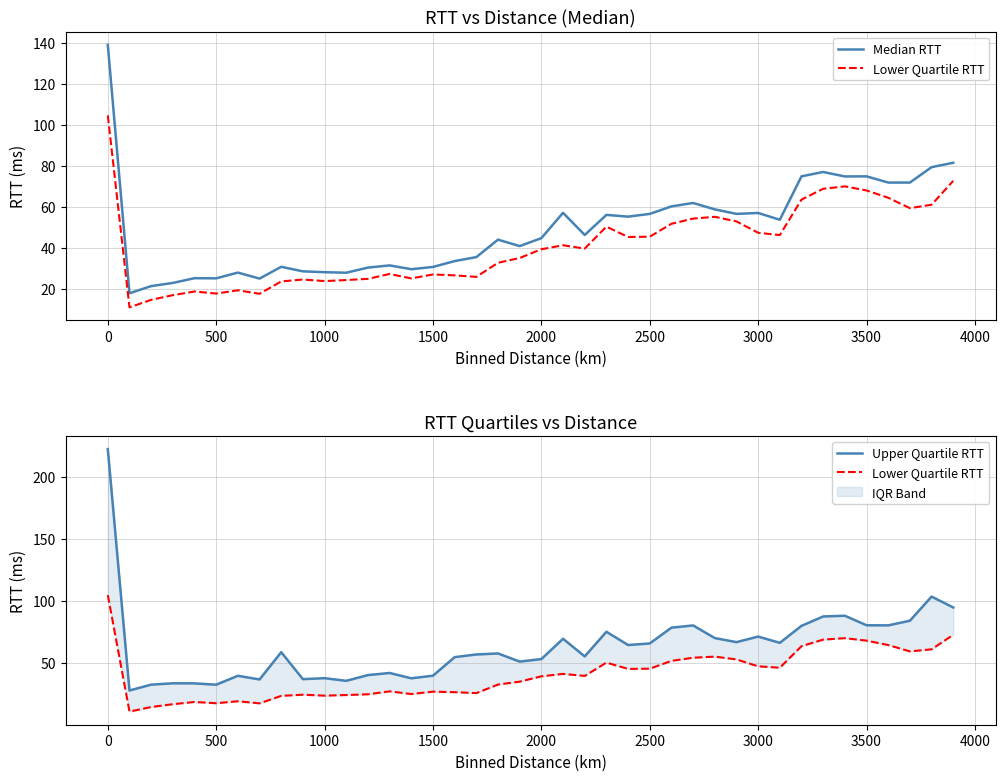

Is it true that Lower Quartile RTT equals 18.6 at 33?

False